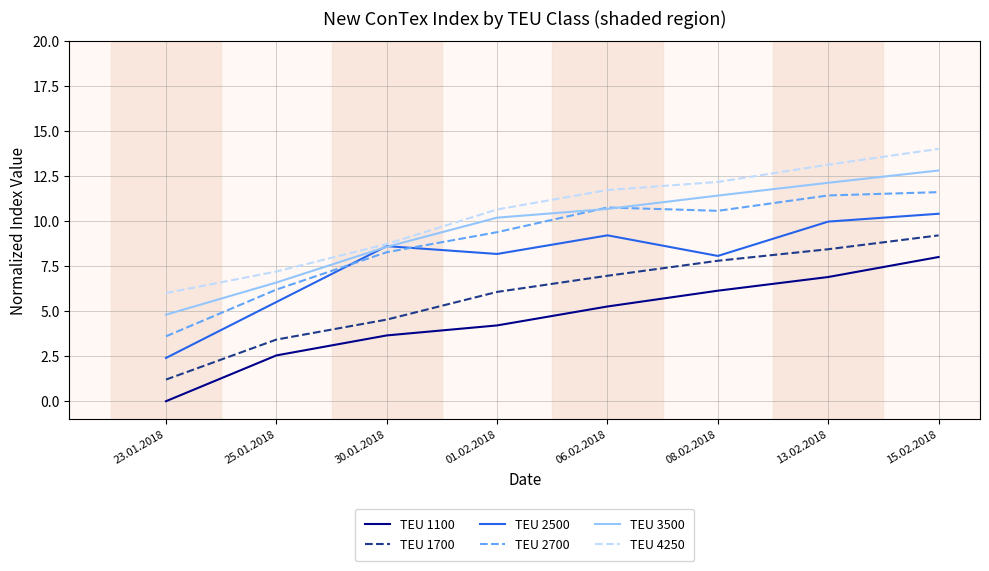

What is the difference between the second highest and second lowest values in the TEU 1700 series?

5.0